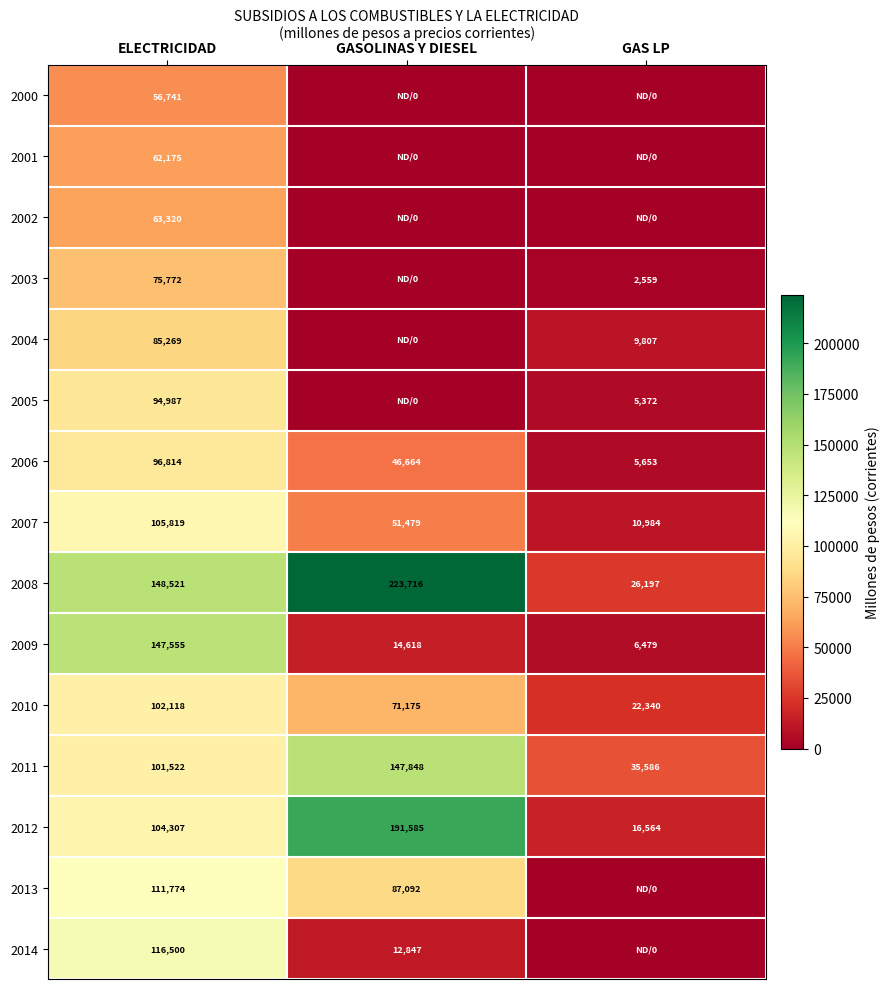

What is the average value of the 2008 series?

132811